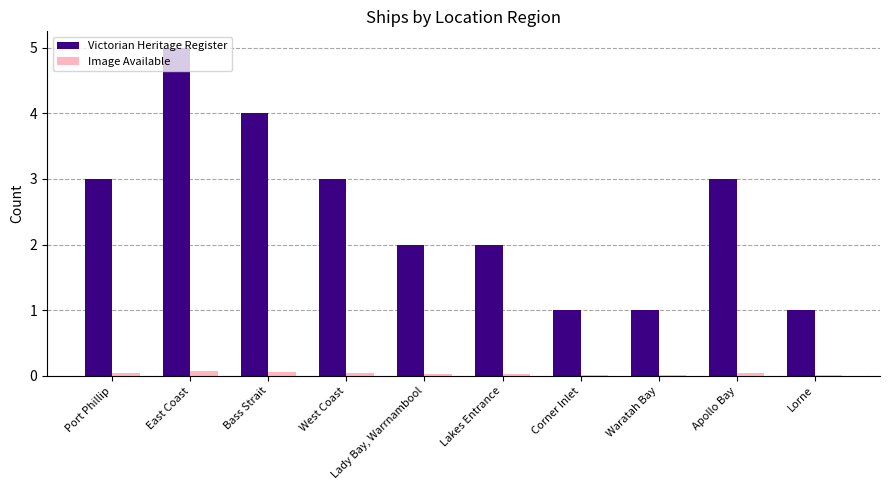

The value of Victorian Heritage Register at Corner Inlet is 1.6. True or false?

False